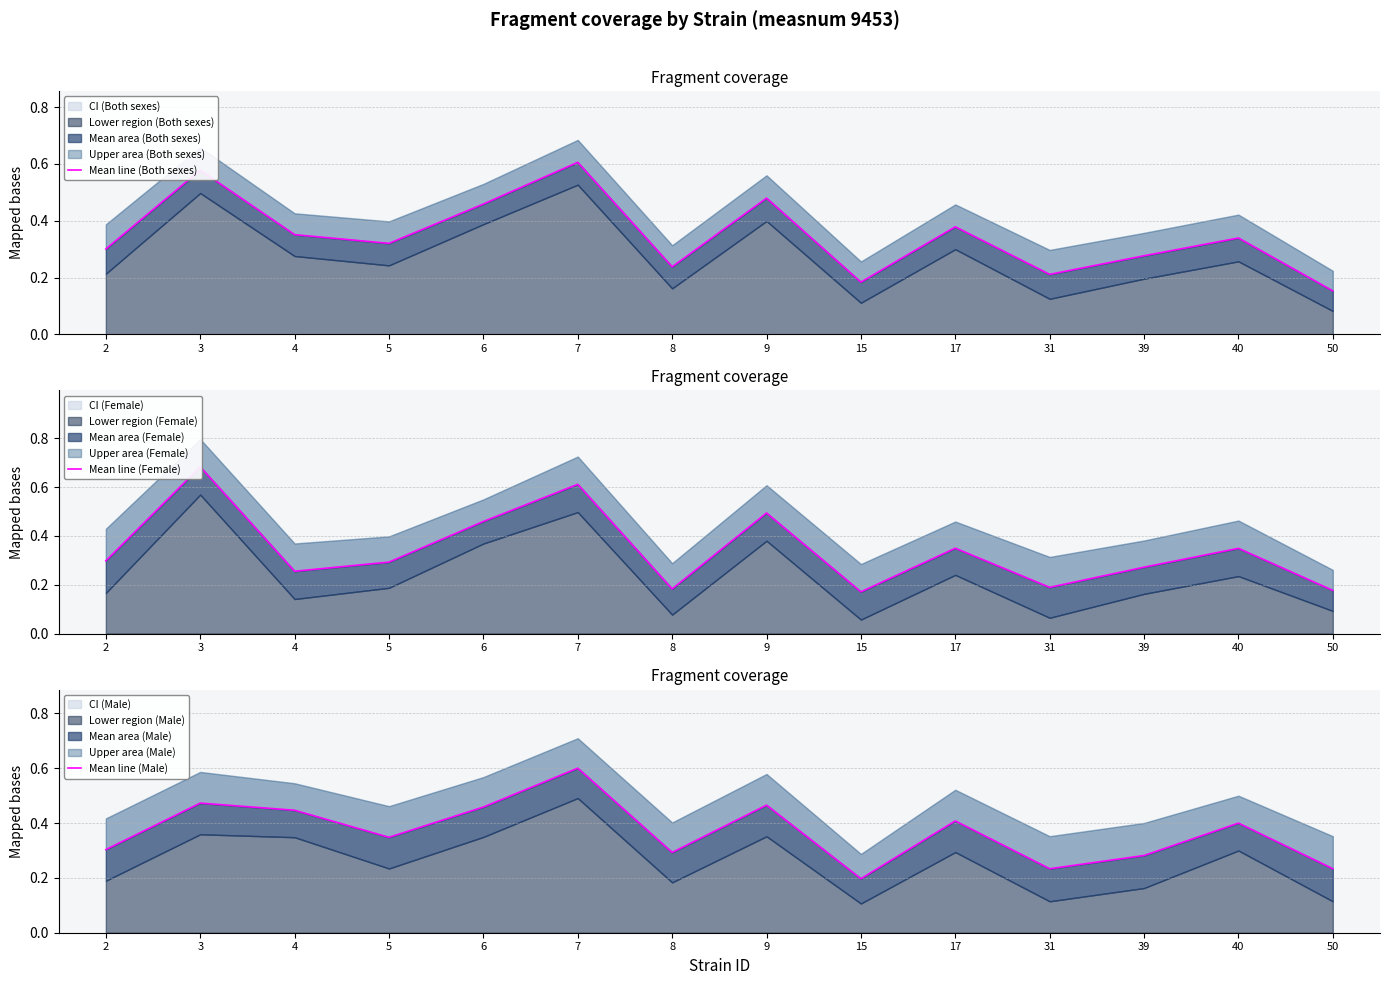

Reading right to left, extract all data points from this chart.

Mean line (Both sexes): 0.2	0.3	0.3	0.2	0.4	0.2	0.5	0.2	0.6	0.5	0.3	0.4	0.6	0.3
Mean line (Female): 0.2	0.3	0.3	0.2	0.3	0.2	0.5	0.2	0.6	0.5	0.3	0.3	0.7	0.3
Mean line (Male): 0.2	0.4	0.3	0.2	0.4	0.2	0.5	0.3	0.6	0.5	0.3	0.4	0.5	0.3